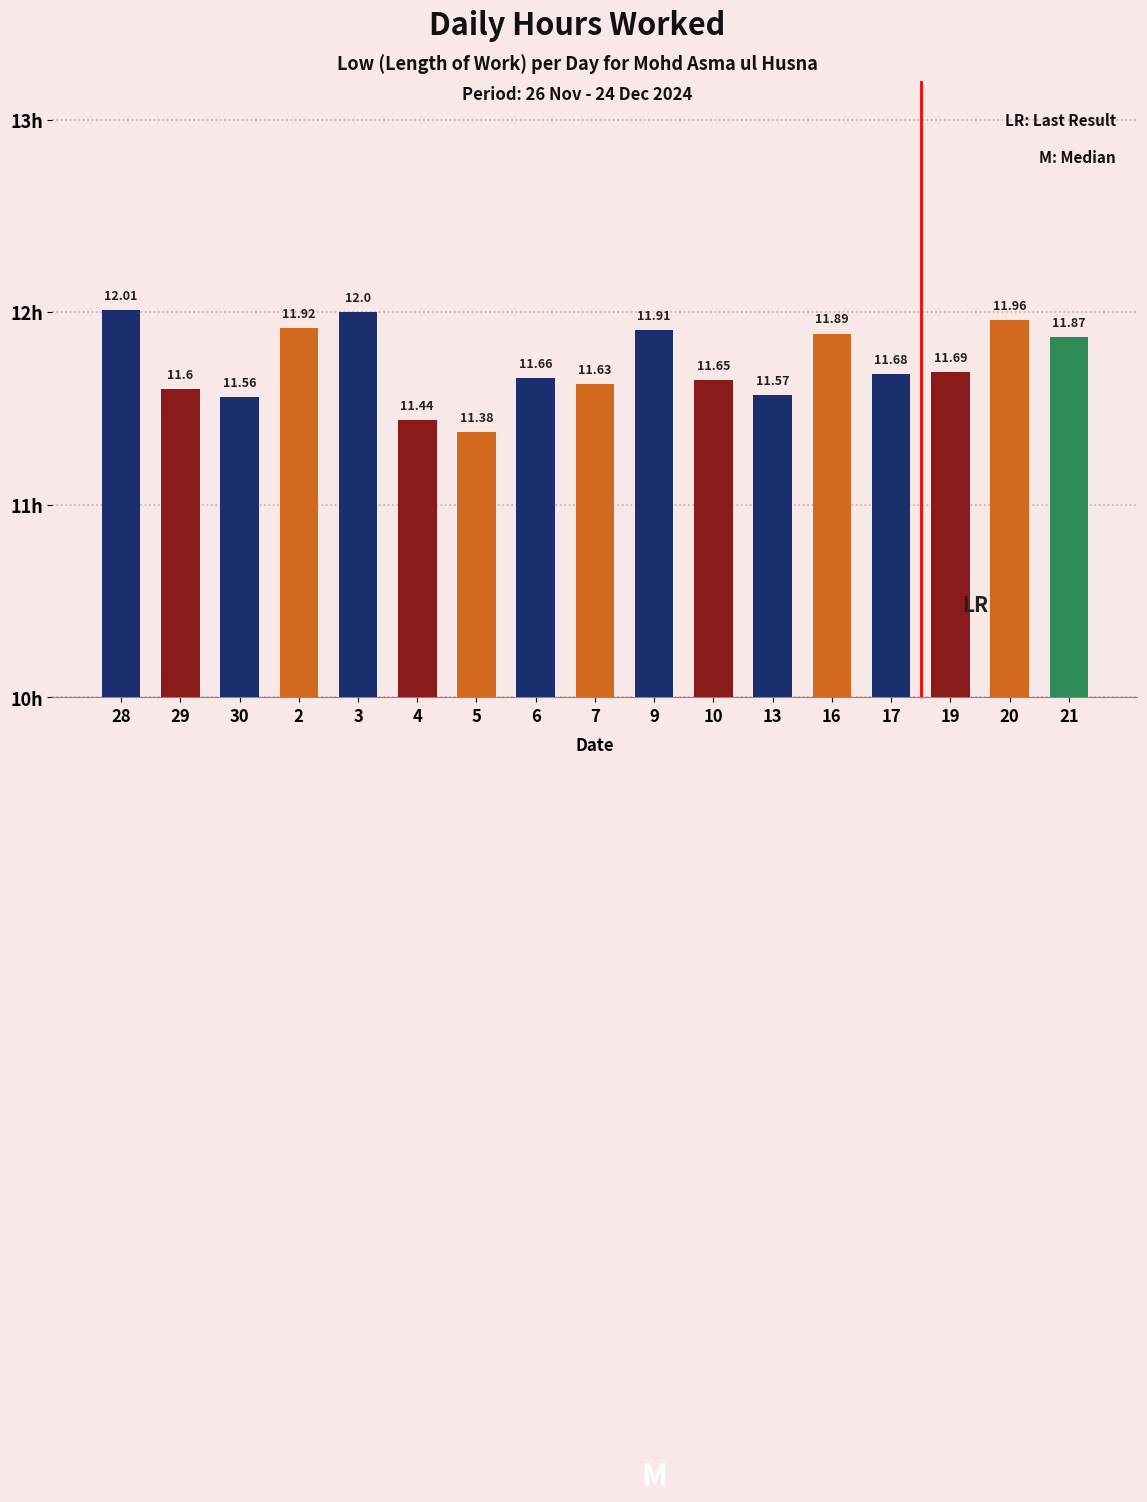

What is the smallest value displayed?

11.4